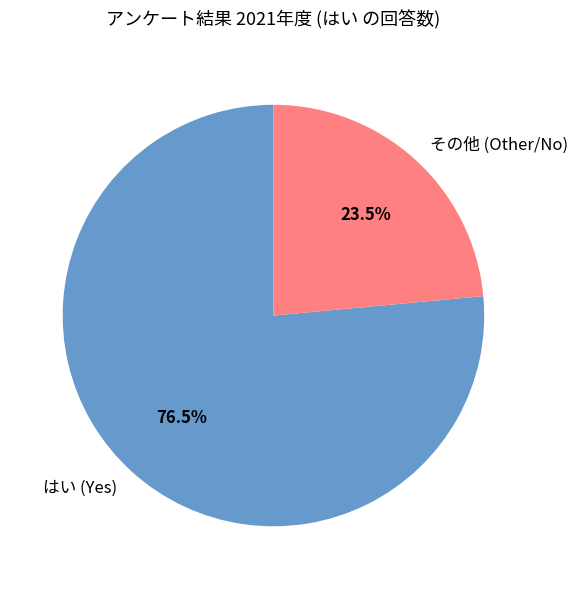

How many slices are in this pie chart?

2